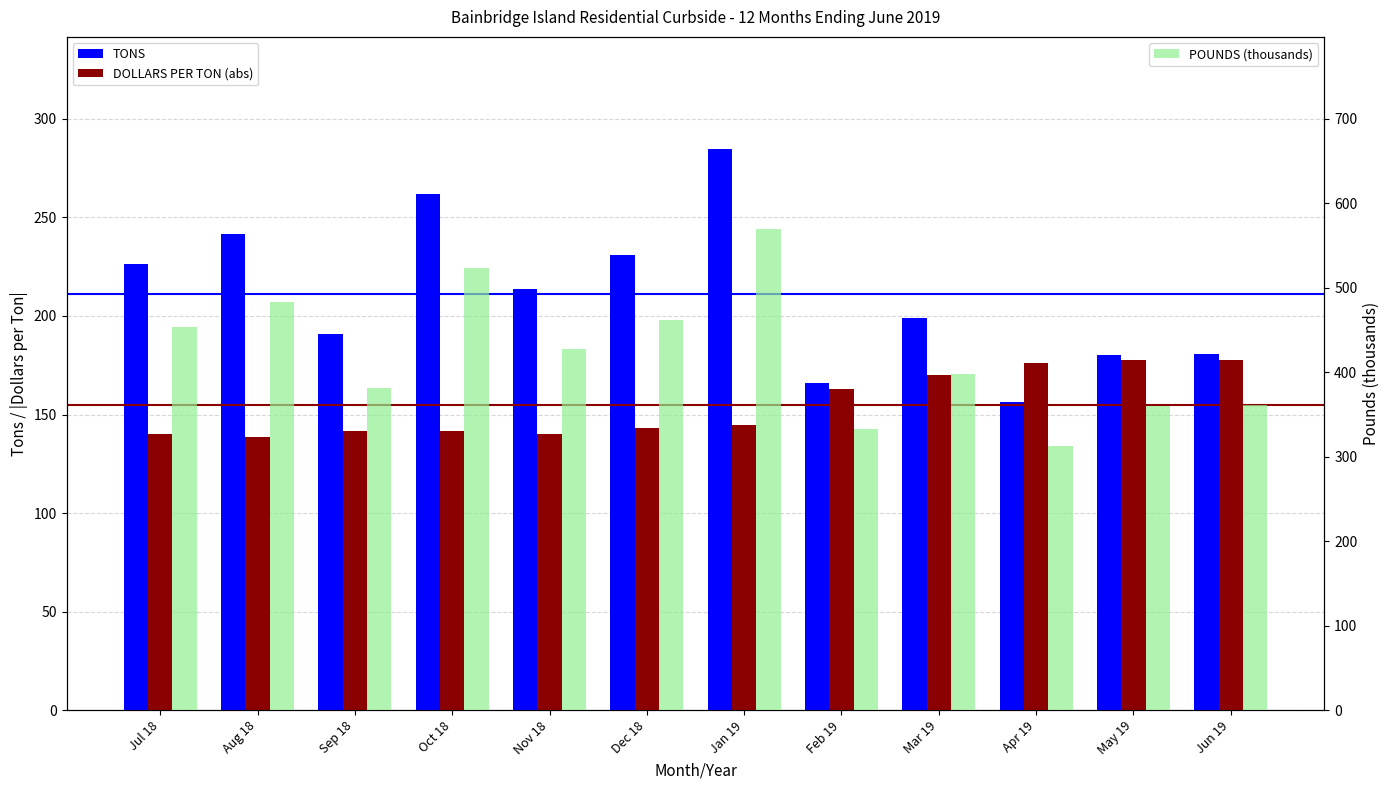

What is the maximum value shown in the chart?

569.4